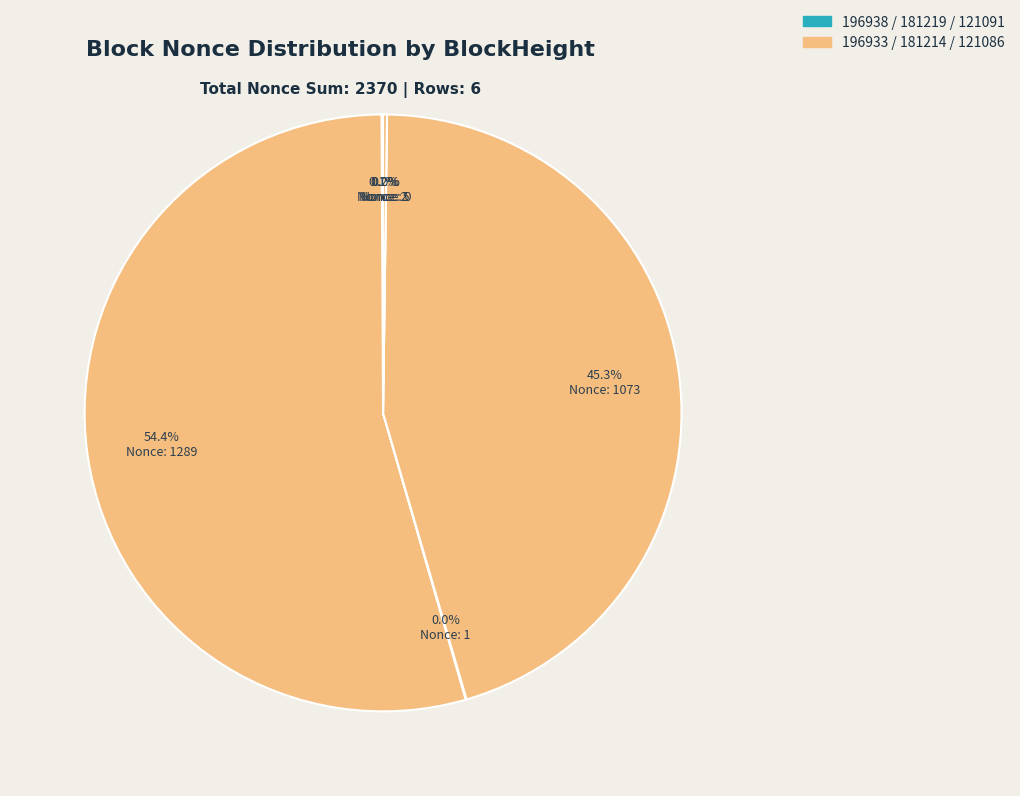

Which category has the smallest portion of the pie?

121091